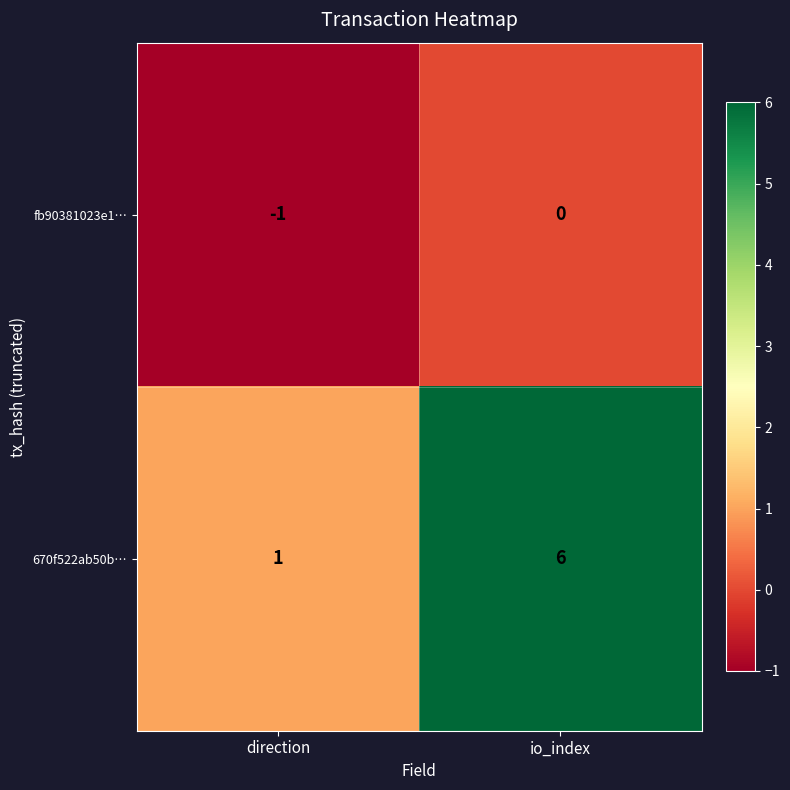

What is the difference between the maximum and minimum values in the 670f522ab50b… series?

5